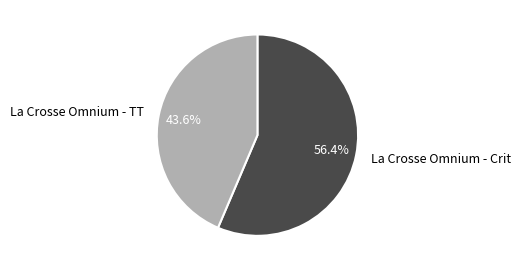

How many segments does this pie chart have?

2